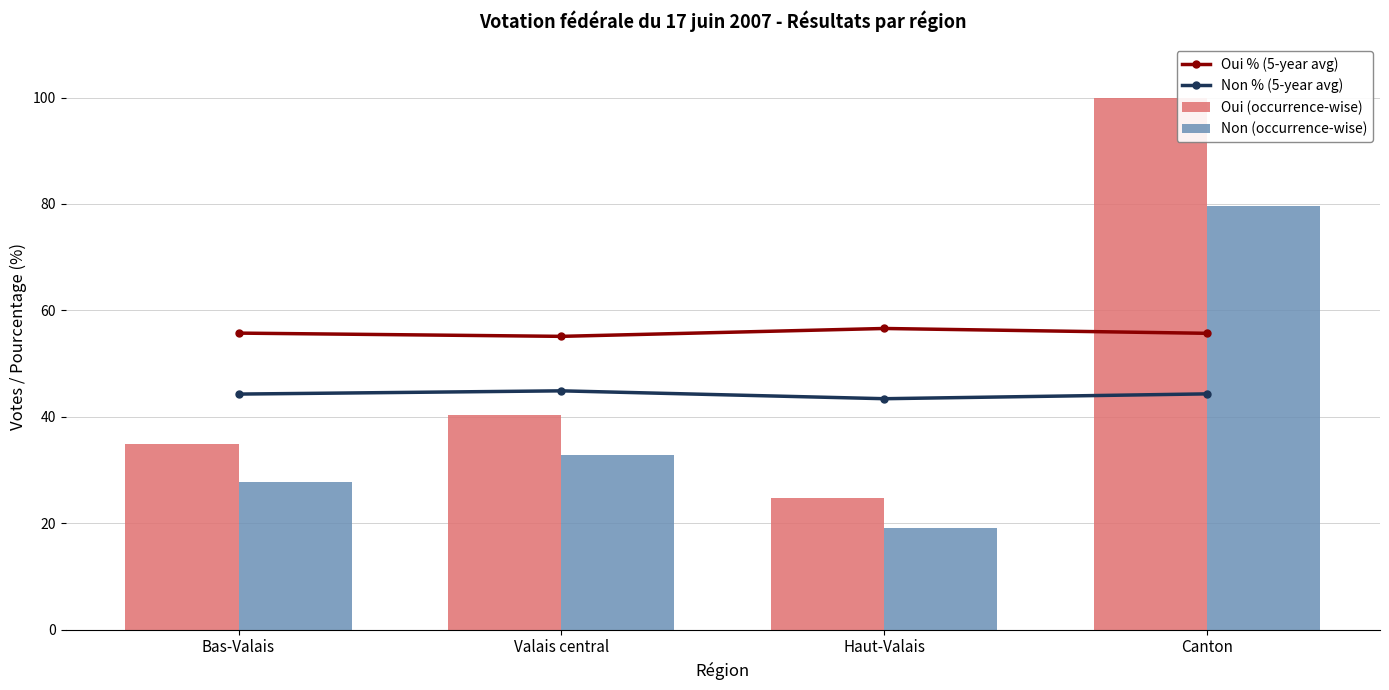

What is the total value across all series at Canton?

279.6